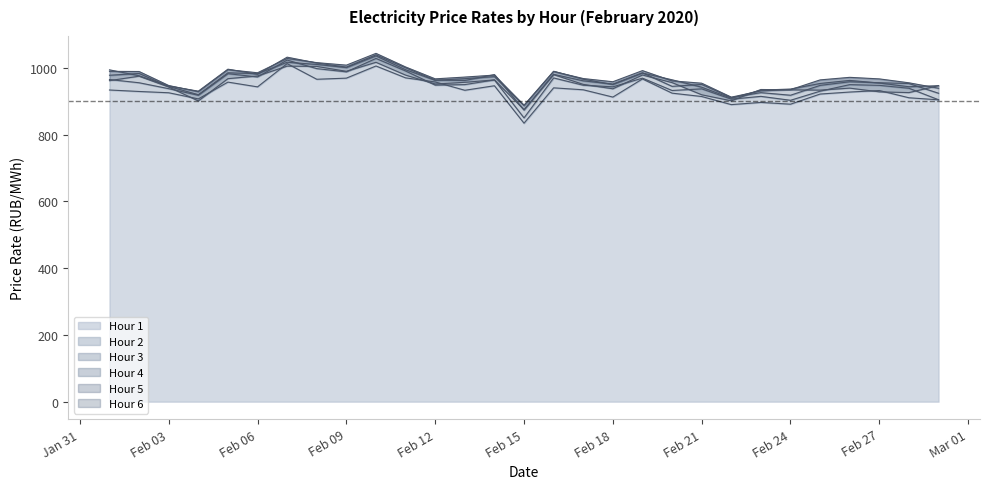

What is the maximum value for Hour 1?

1012.8